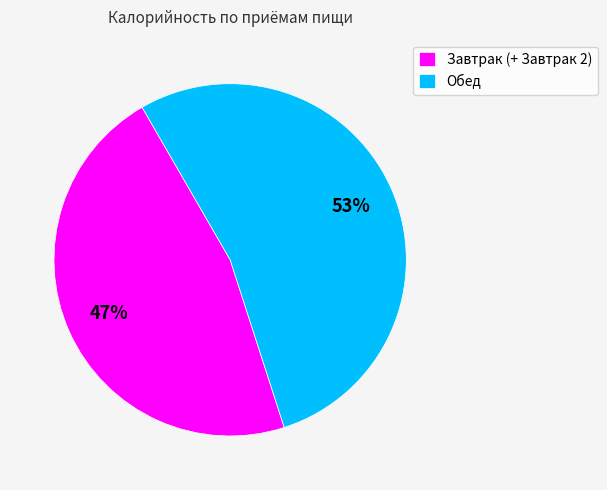

Combined, do Обед and Завтрак (+ Завтрак 2) account for over 50%?

Yes